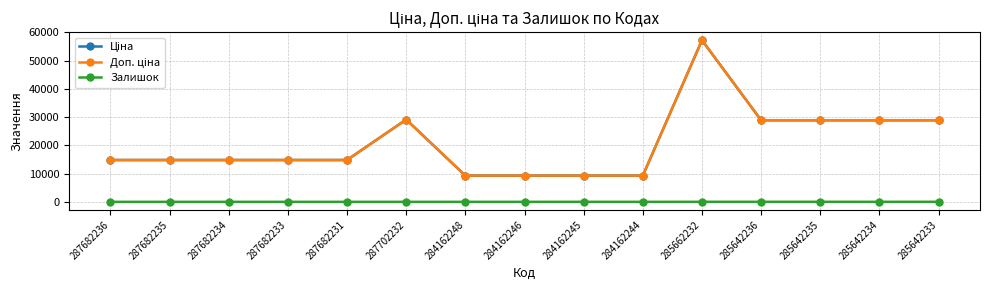

Rank the series by their maximum value, from lowest to highest.

Залишок, Ціна, Доп. ціна